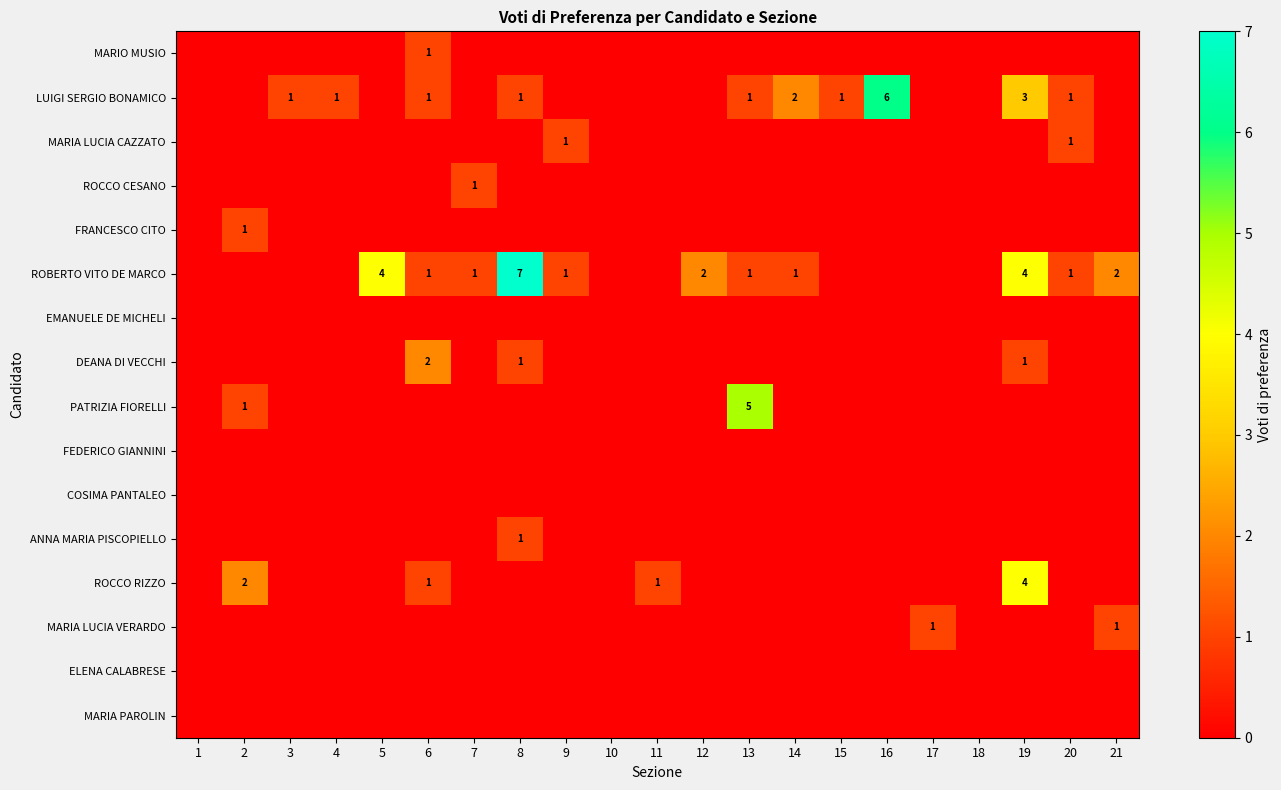

List the series in order of their peak value, highest first.

ROBERTO VITO DE MARCO, LUIGI SERGIO BONAMICO, PATRIZIA FIORELLI, ROCCO RIZZO, DEANA DI VECCHI, MARIO MUSIO, MARIA LUCIA CAZZATO, ROCCO CESANO, FRANCESCO CITO, ANNA MARIA PISCOPIELLO, MARIA LUCIA VERARDO, EMANUELE DE MICHELI, FEDERICO GIANNINI, COSIMA PANTALEO, ELENA CALABRESE, MARIA PAROLIN